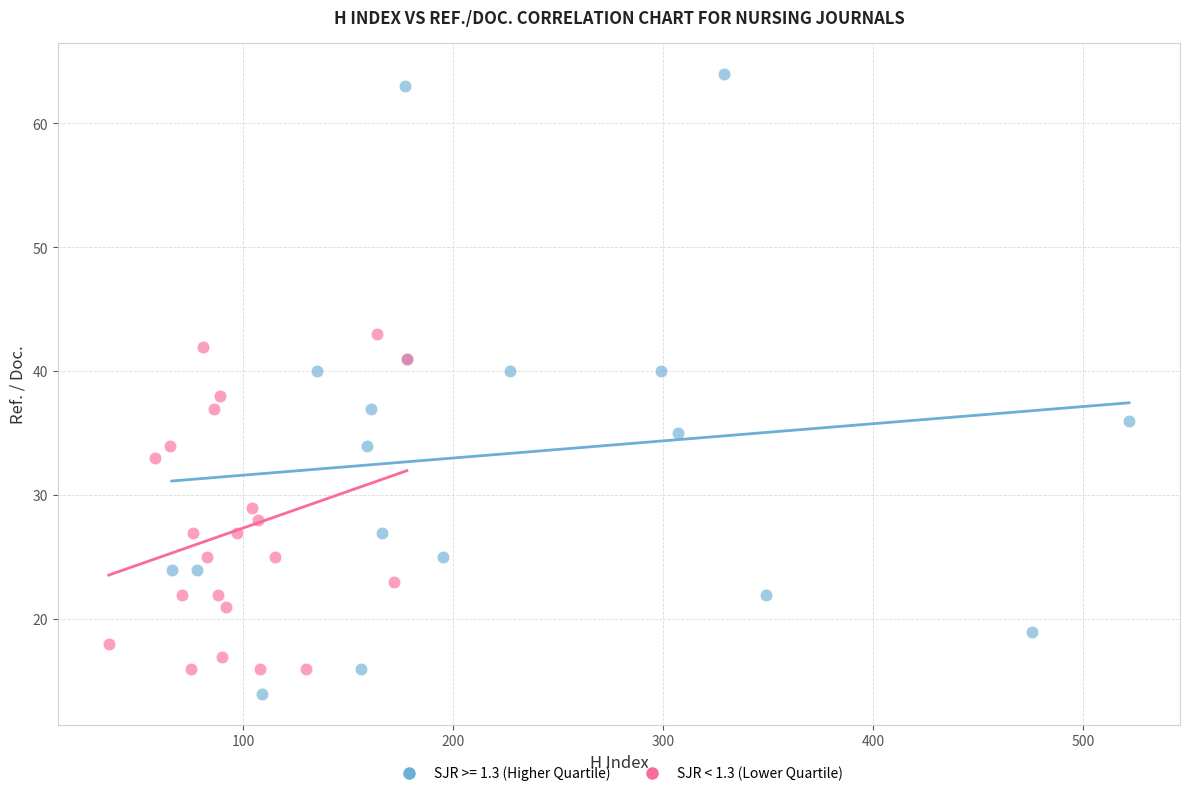

Which series has the widest spread of Y values?

SJR >= 1.3 (Higher Quartile)